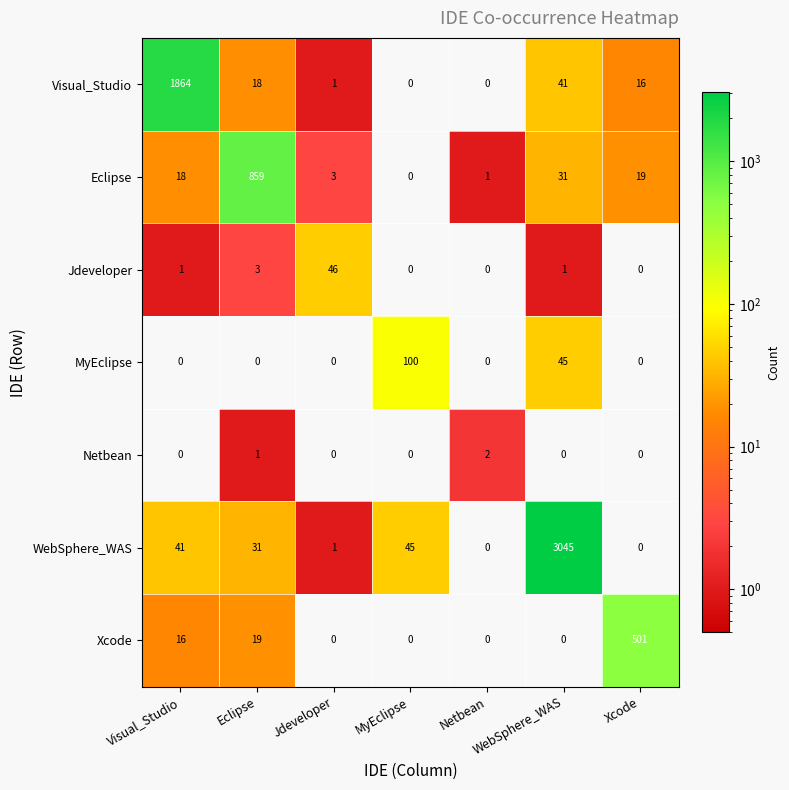

At which category is the sum across all series the highest?

WebSphere_WAS